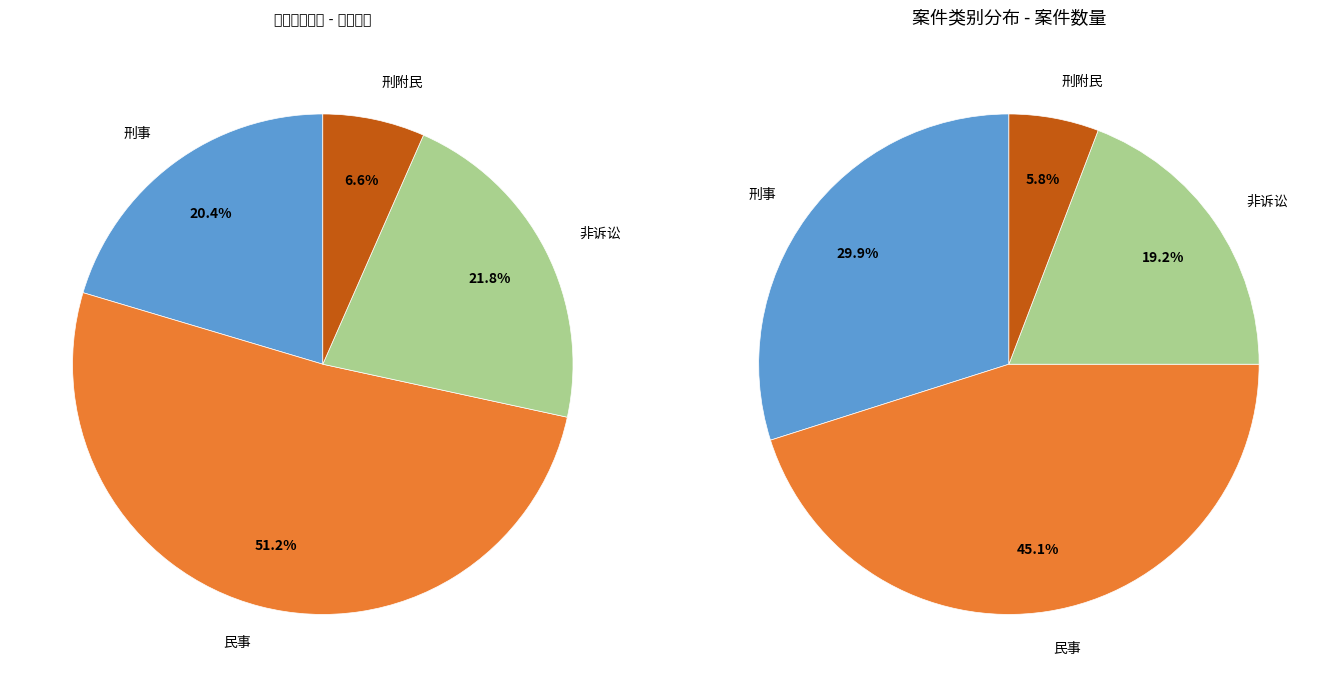

Rank the categories by value from lowest to highest.

刑附民, 非诉讼, 刑事, 民事